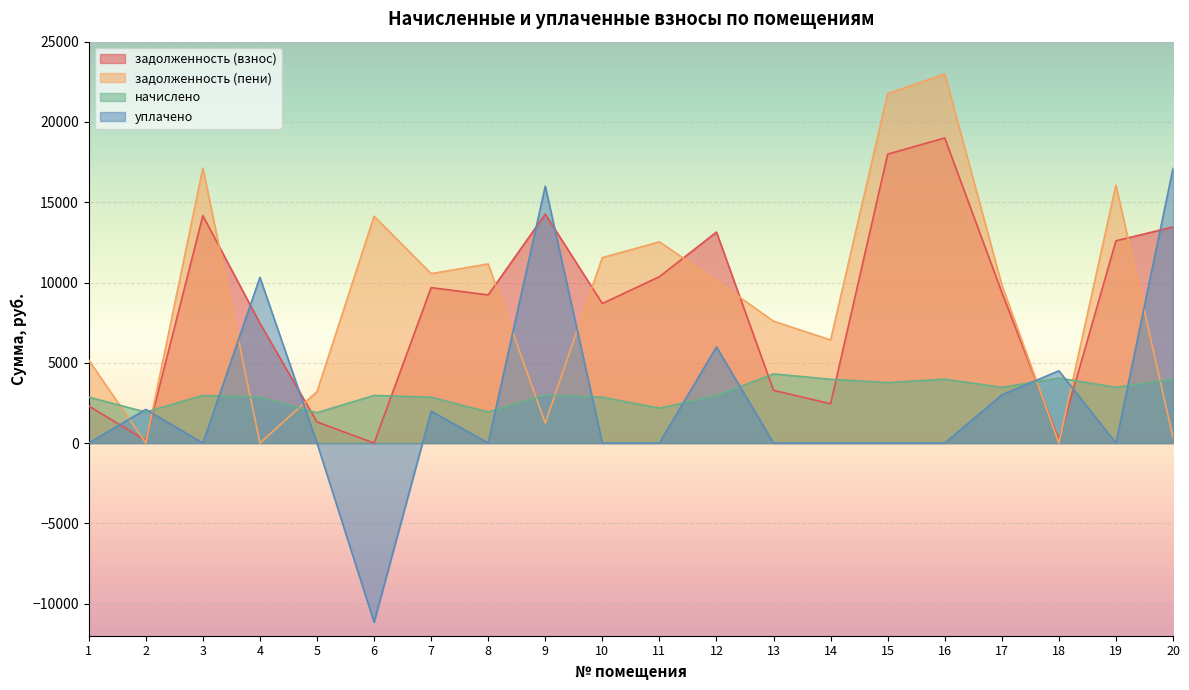

What is the sum of the начислено values at 18 and 12?

7008.2